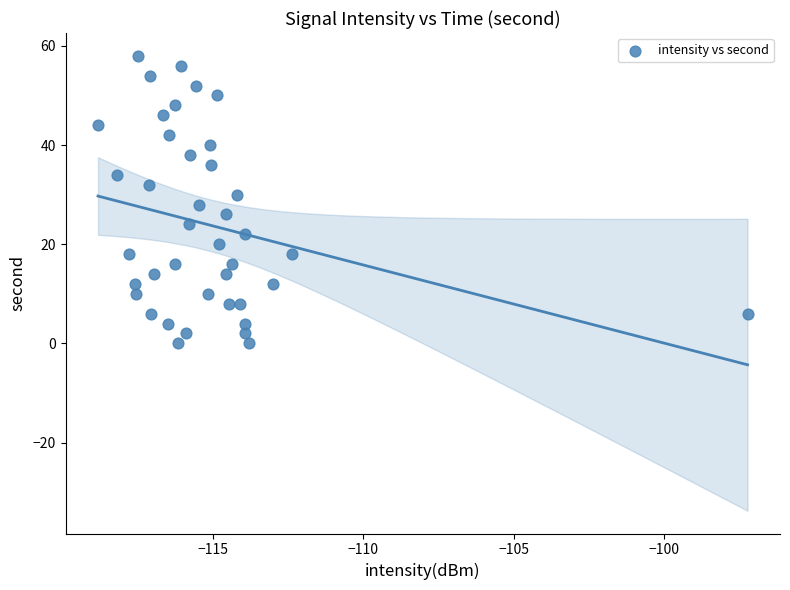

What is the range of Y values (max minus min)?

58